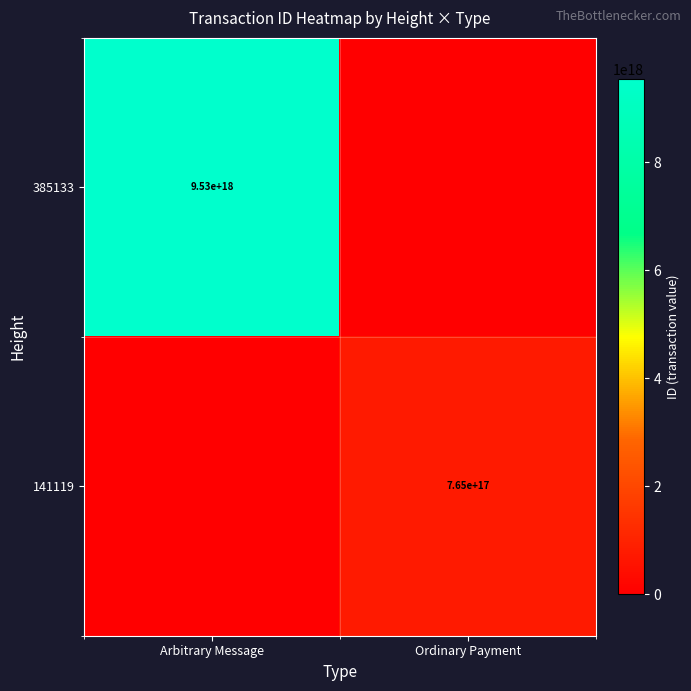

The value of 141119 at Ordinary Payment is 765000000000000000. True or false?

True